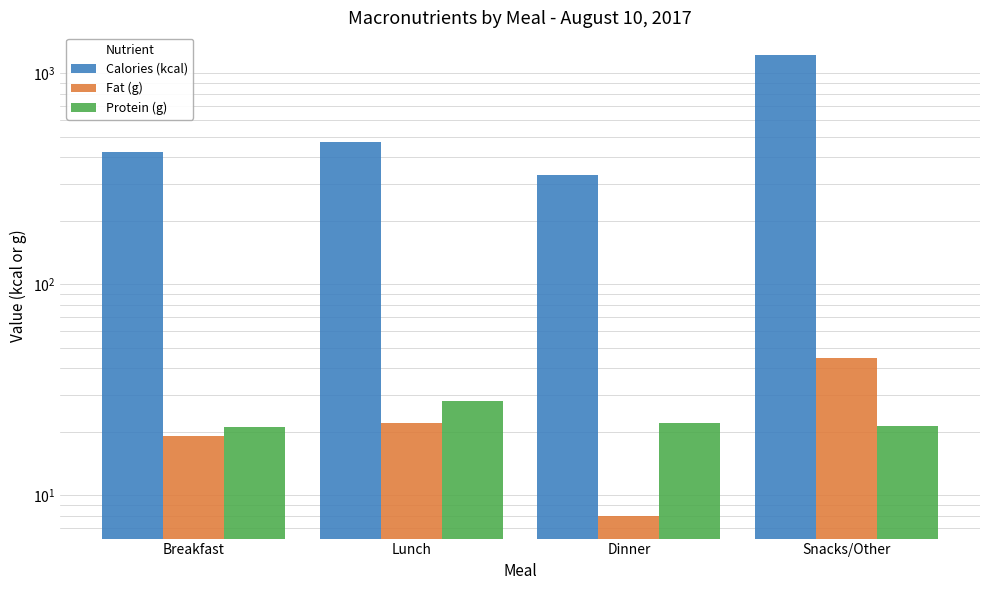

What is the label of the 2nd bar from the right?

Dinner